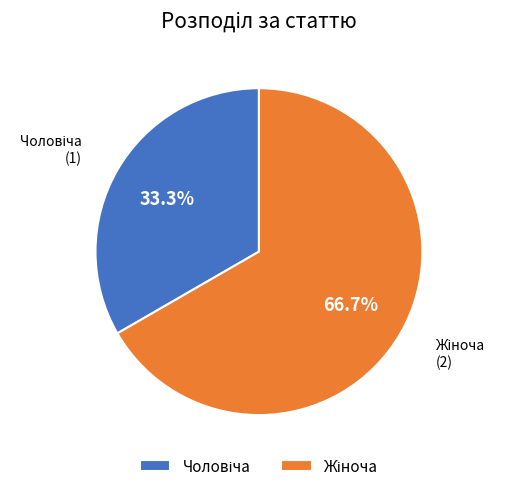

Does any single category account for the majority?

Yes